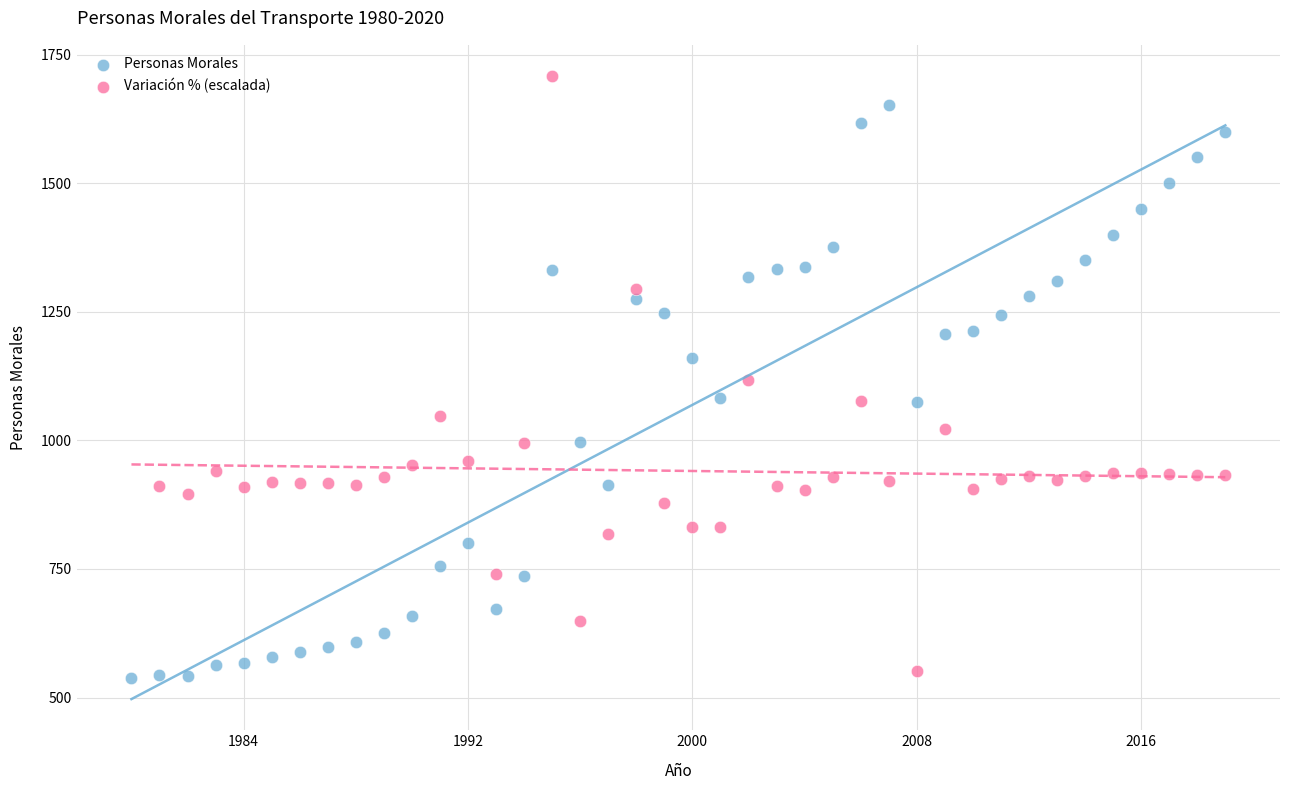

Which series reaches the maximum Y coordinate?

Variación % (escalada)